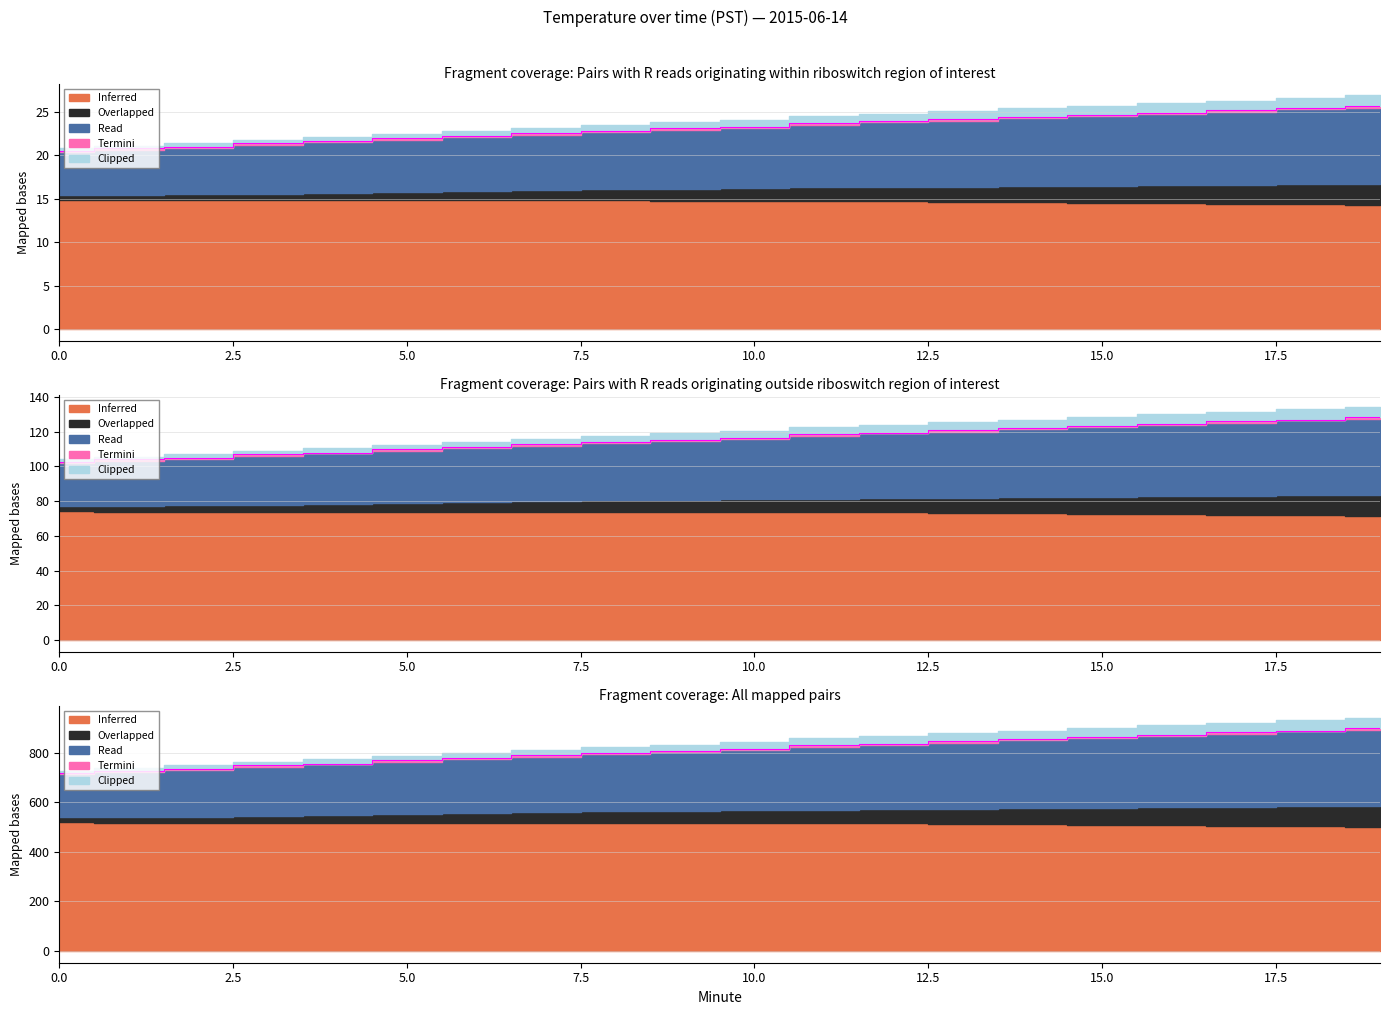

Rank the categories by Clipped value from lowest to highest.

0, 1, 2, 3, 4, 5, 6, 7, 8, 9, 10, 11, 12, 13, 14, 15, 16, 17, 18, 19